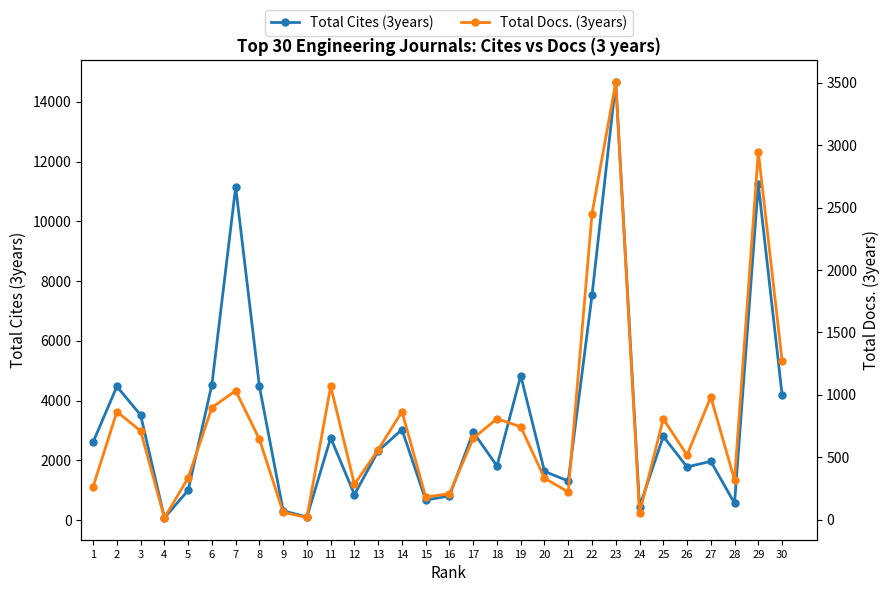

List the labels in order of Total Cites (3years) value, largest first.

23, 29, 7, 22, 19, 6, 8, 2, 30, 3, 14, 17, 25, 11, 1, 13, 27, 18, 26, 20, 21, 5, 12, 16, 15, 28, 24, 9, 10, 4